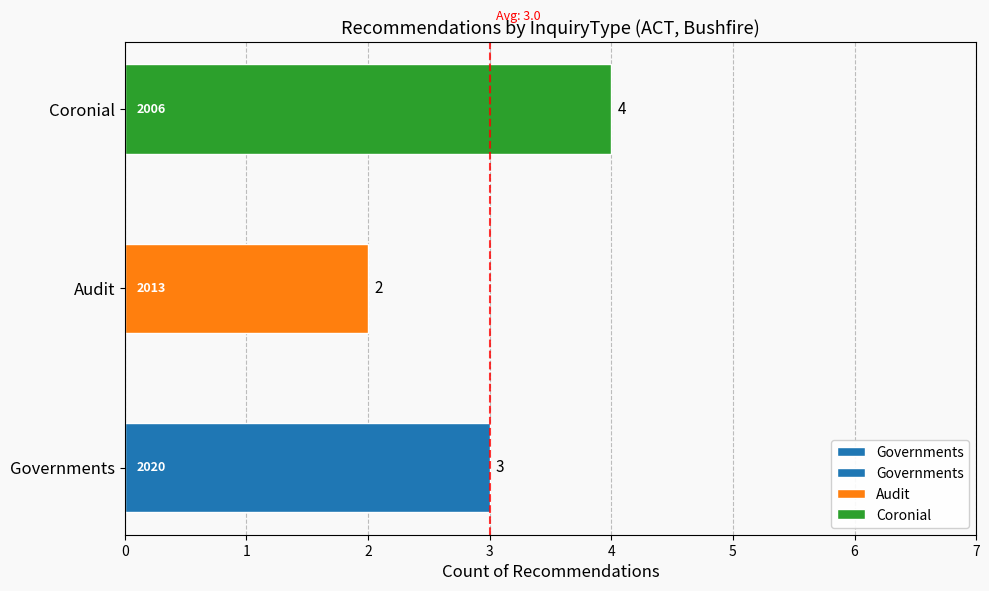

Reading left to right, what are all the values shown in this chart?

3	2	4